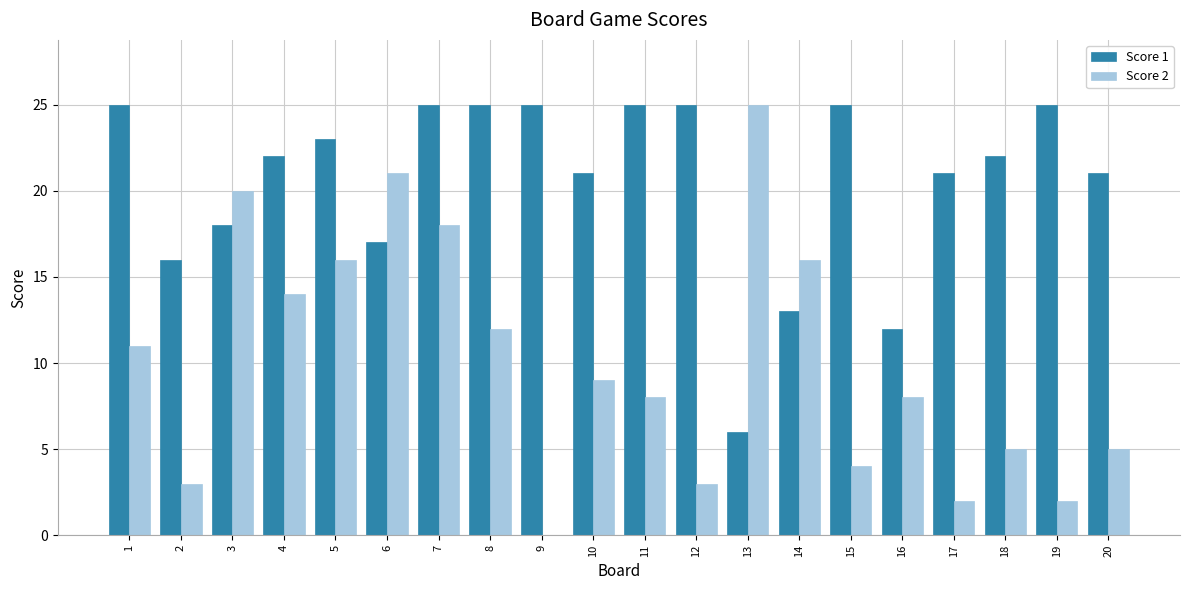

How many values in Score 2 are above zero?

19